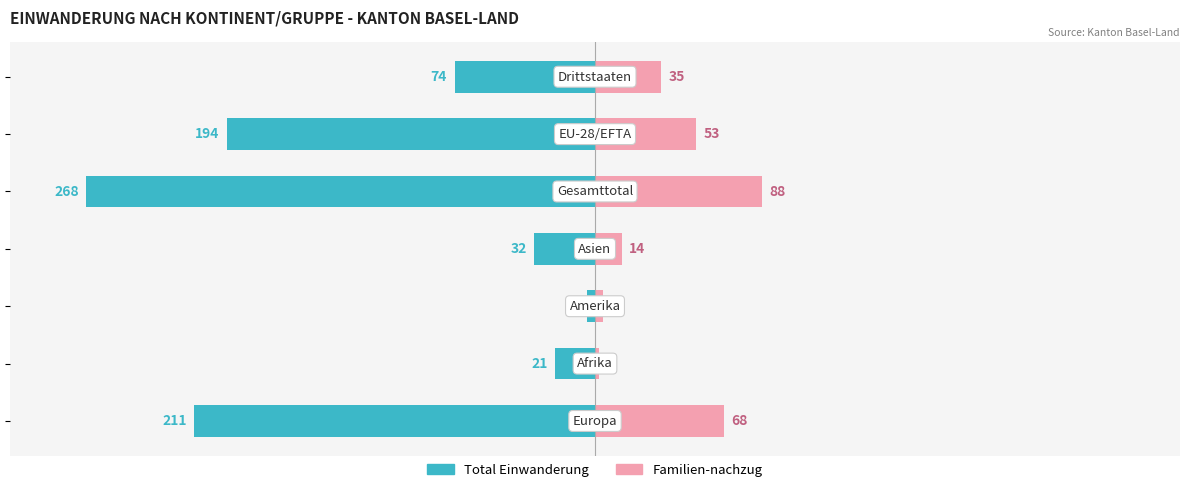

Are the bars grouped side by side (vs. stacked)?

Yes